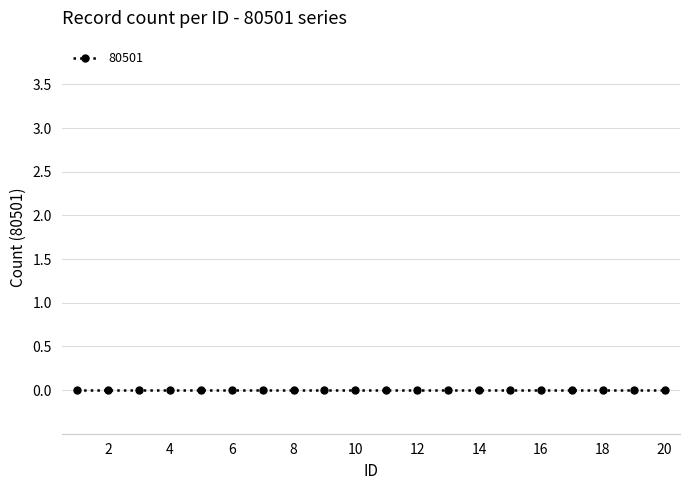

Rank the categories by value from highest to lowest.

20, 19, 18, 17, 16, 15, 14, 13, 12, 11, 10, 9, 8, 7, 6, 5, 4, 3, 2, 1